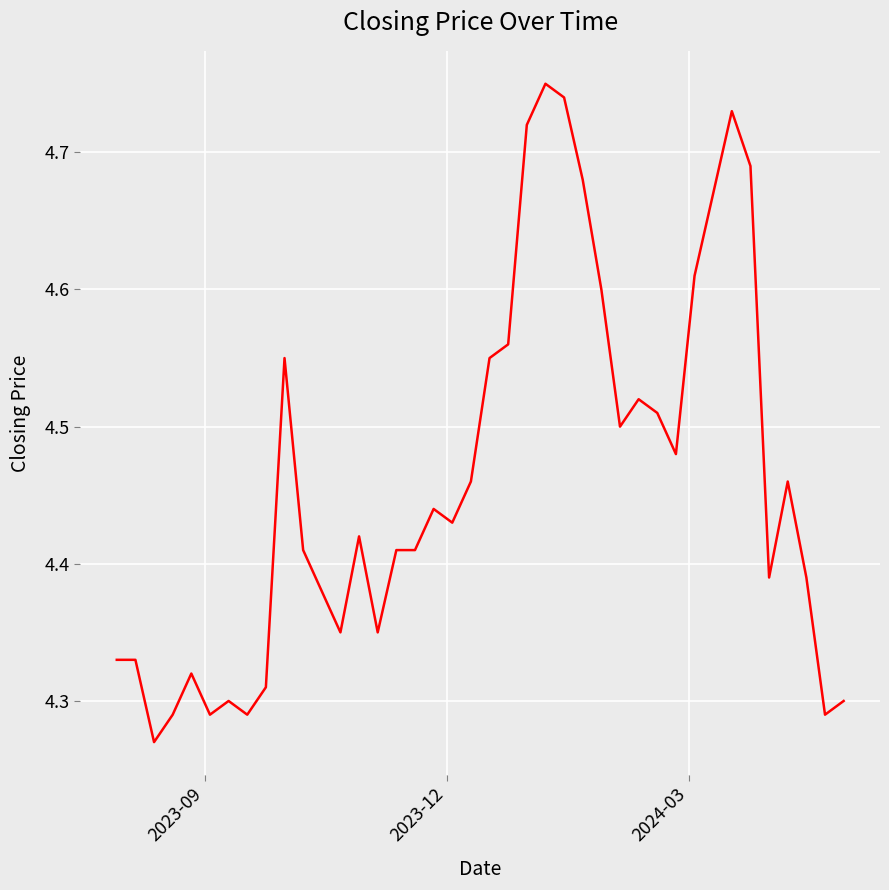

What is the difference between the maximum and minimum values?

0.5